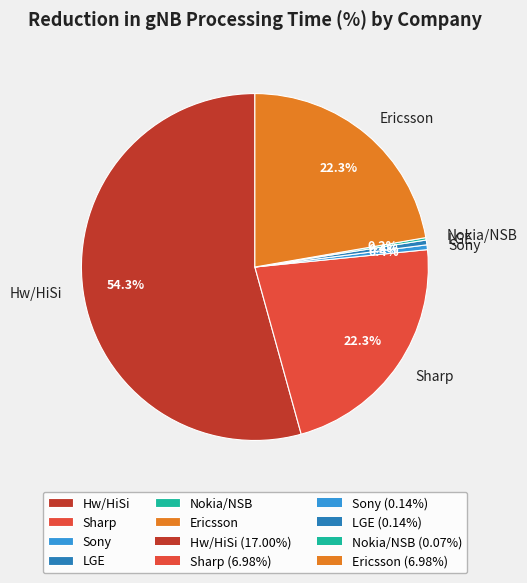

Does Hw/HiSi account for over 50% of the chart?

Yes